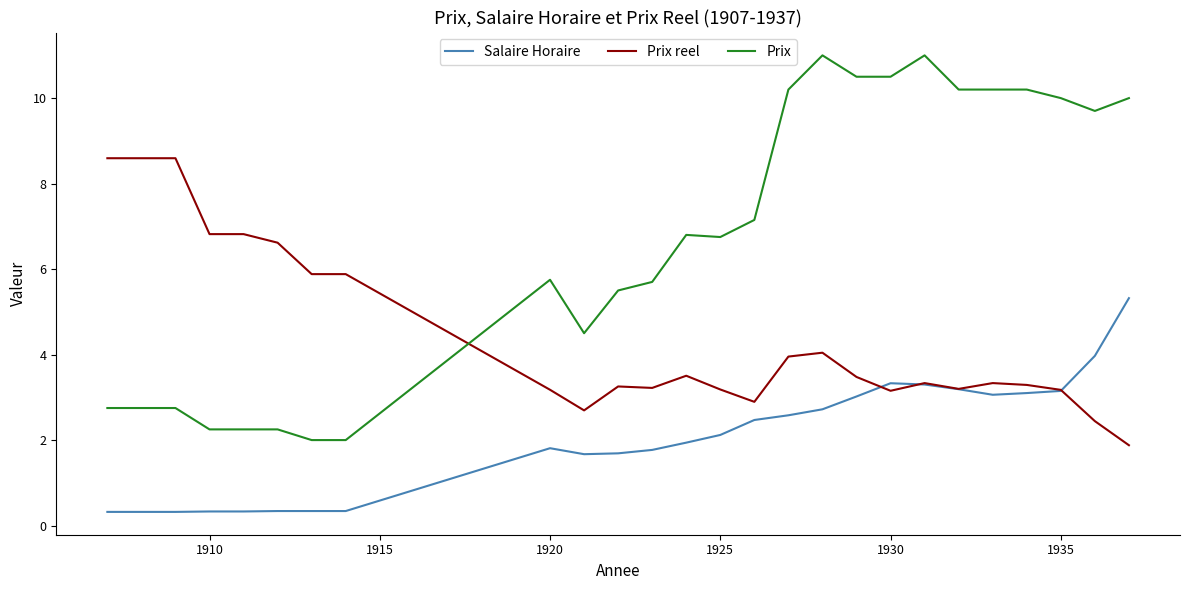

Which series has the largest range (max minus min)?

Prix